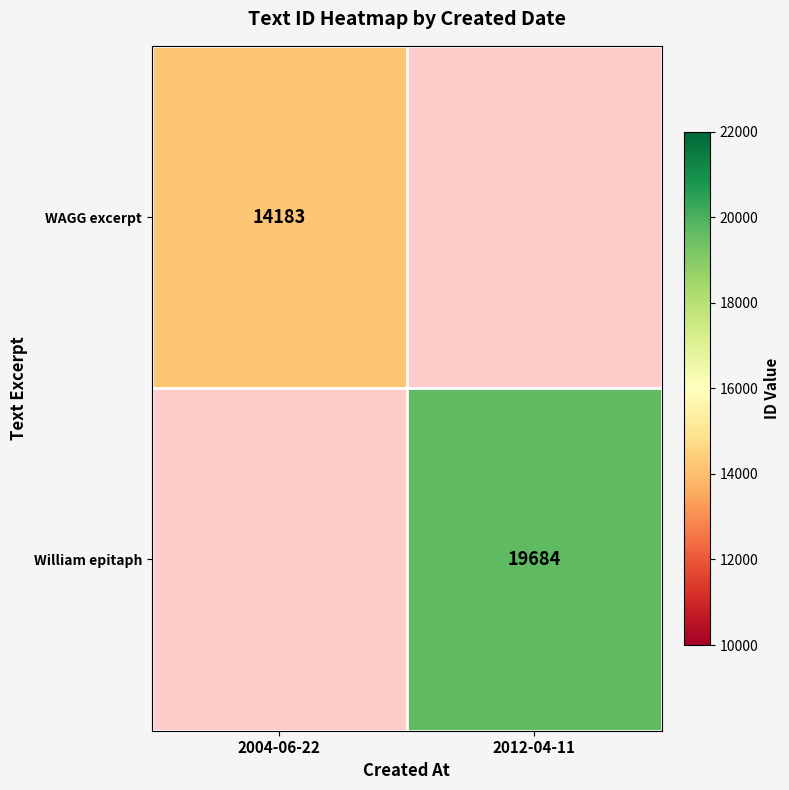

Is it true that WAGG excerpt equals 9605 at 2004-06-22?

False